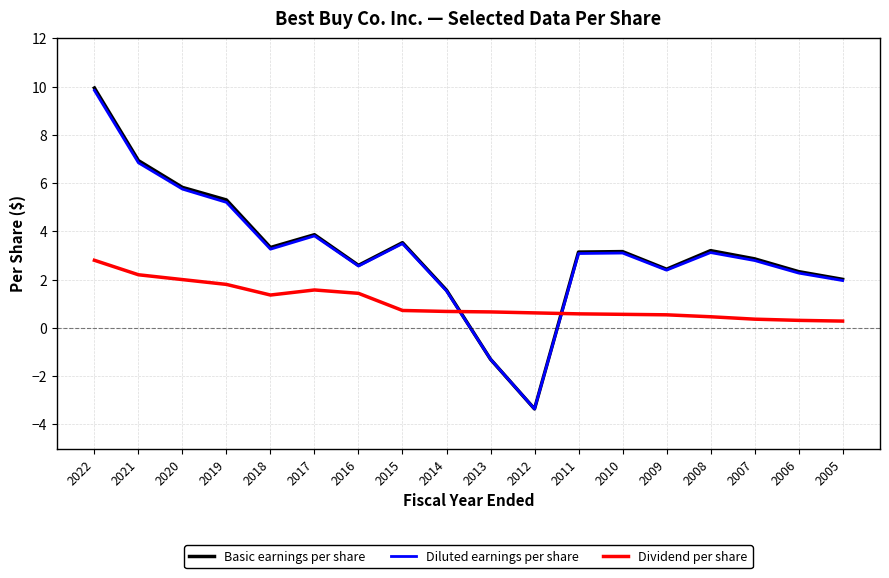

How many values in Diluted earnings per share are below zero?

2